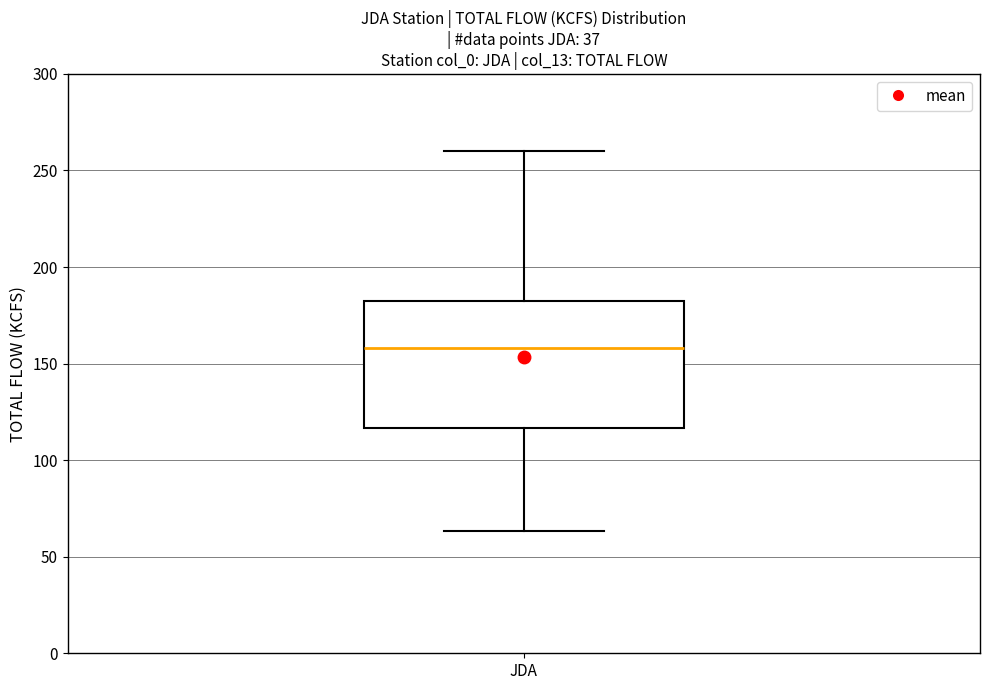

Where does the upper whisker of the box for JDA end on the y-axis? The values are not printed on the chart, so give them approximately, as read against the axis.

260